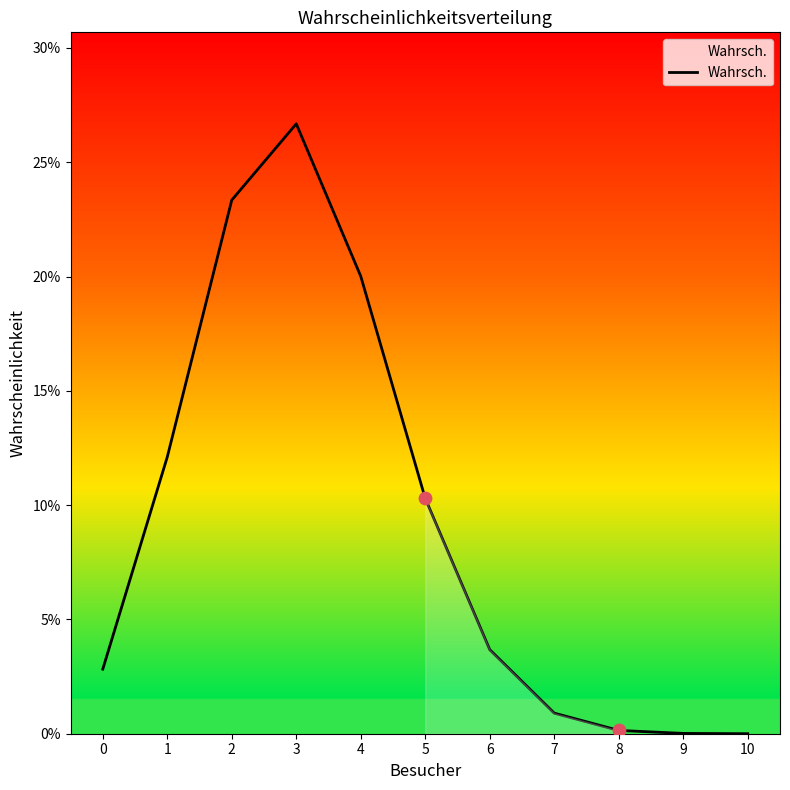

Between 4 and 10, which is larger?

4